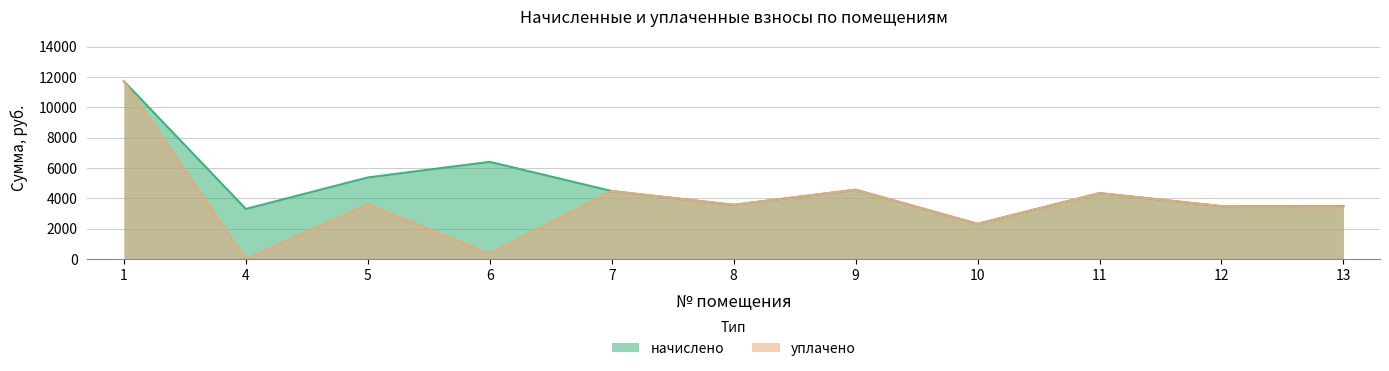

Between 5 and 11, which series saw the biggest shift?

начислено